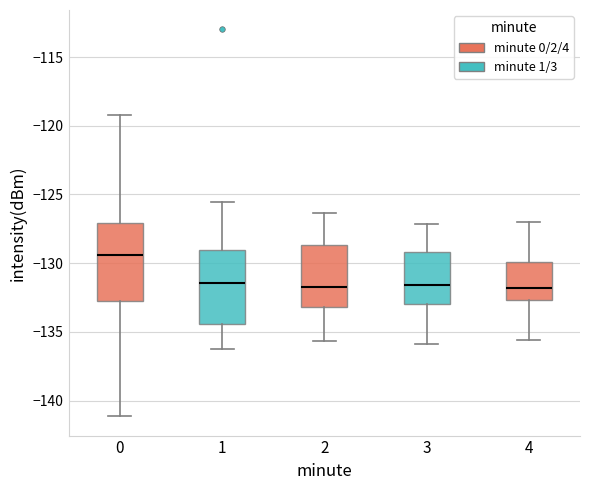

Reading left to right, transcribe this box plot: for each box, give where its median line is, the range the box spans, and where its two whiskers end, as read against the y-axis. The values are not printed on the chart, so give them approximately, as read against the axis.

0: median -129.5, box -133.0 to -127.0, whiskers -141.0 to -119.0
1: median -131.5, box -134.5 to -129.0, whiskers -136.0 to -125.5
2: median -131.5, box -133.0 to -128.5, whiskers -135.5 to -126.5
3: median -131.5, box -133.0 to -129.0, whiskers -136.0 to -127.0
4: median -132.0, box -132.5 to -130.0, whiskers -135.5 to -127.0